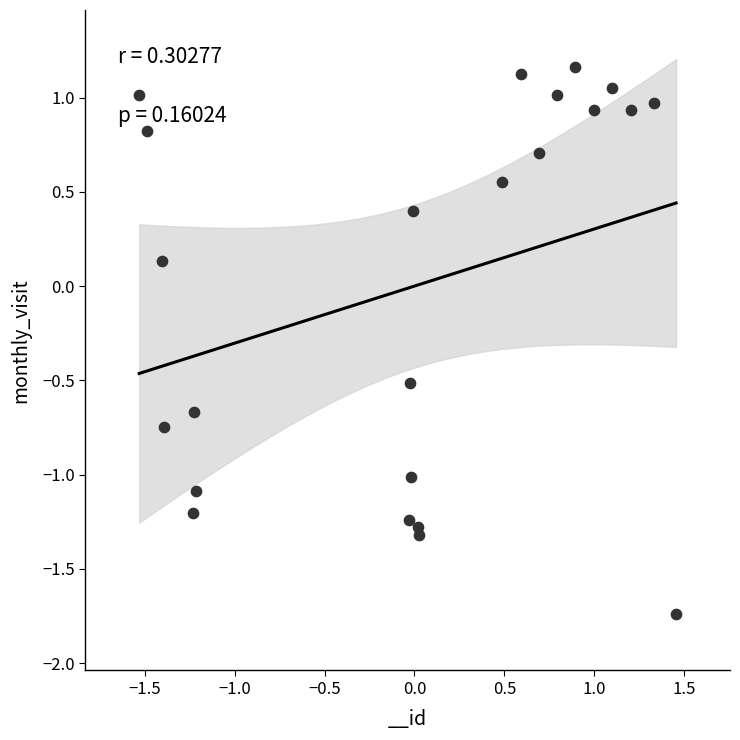

What is the range of X values (max minus min)?

3.0